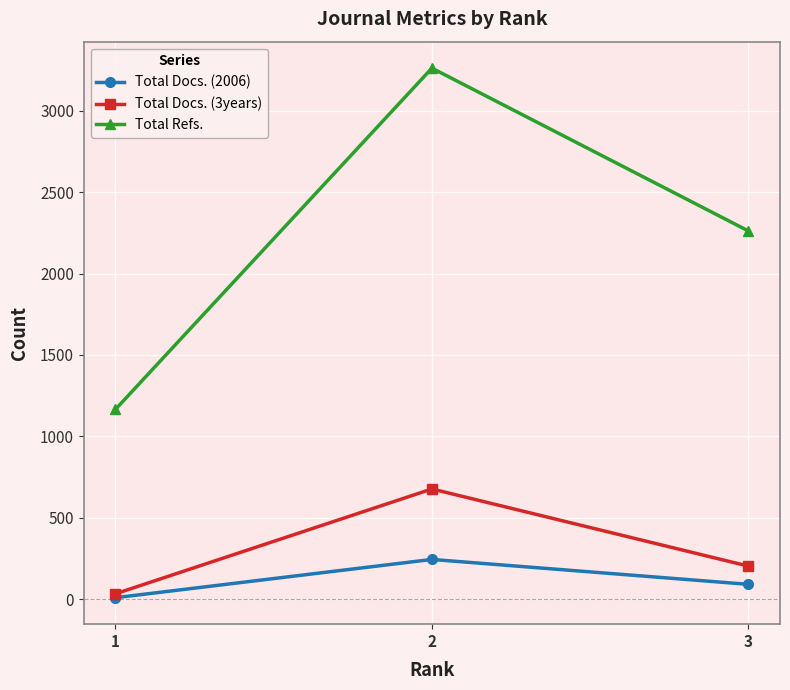

Is this an area chart (filled region under the line)?

No